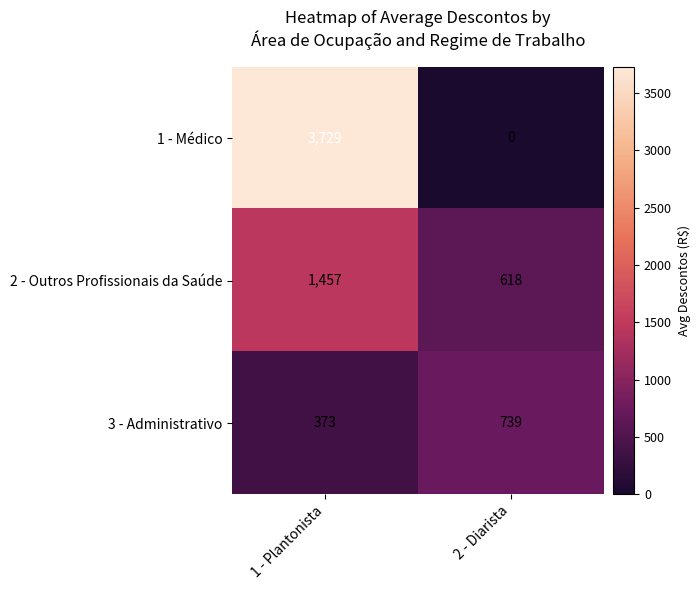

What is the difference between the 3 - Administrativo values at 2 - Diarista and 1 - Plantonista?

366